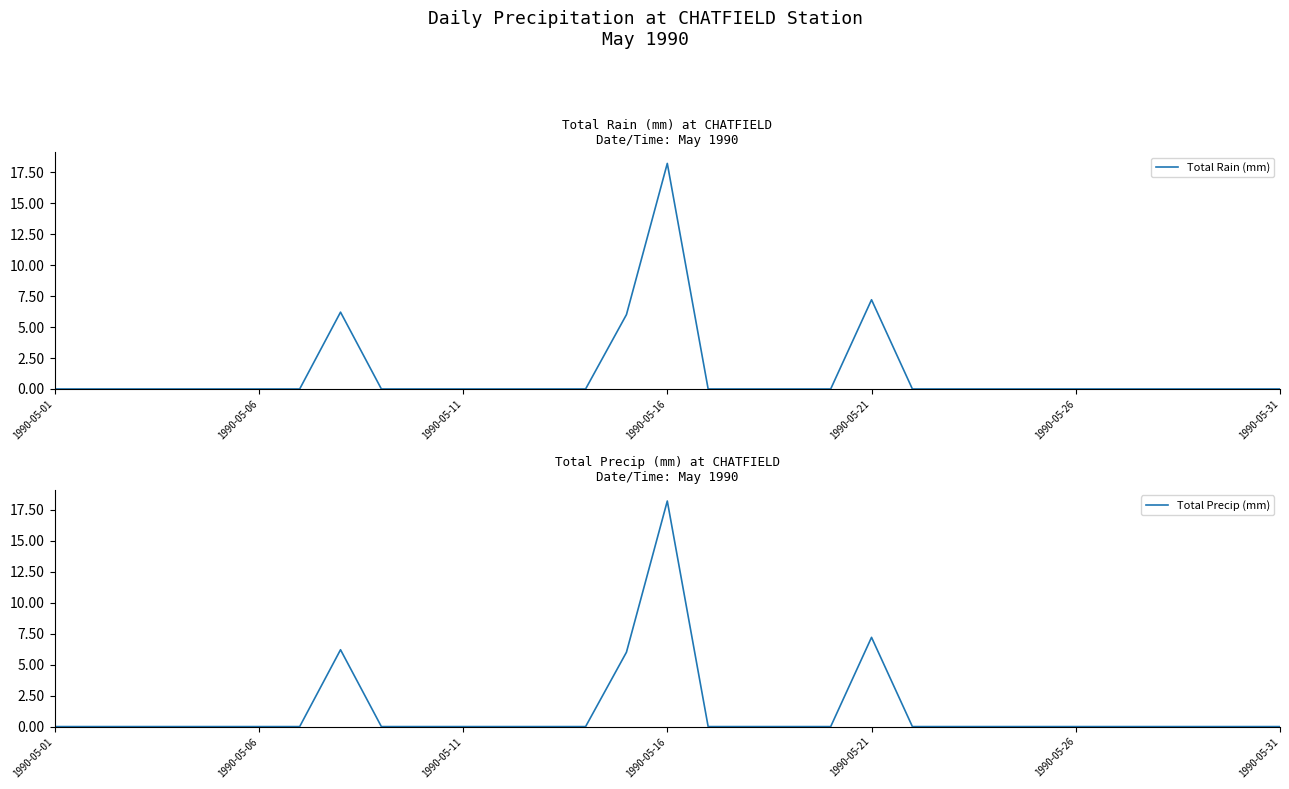

Reading left to right, extract all data points from this chart.

Total Rain (mm): 0.0	0.0	0.0	0.0	0.0	0.0	0.0	6.2	0.0	0.0	0.0	0.0	0.0	0.0	6.0	18.2	0.0	0.0	0.0	0.0	7.2	0.0	0.0	0.0	0.0	0.0	0.0	0.0	0.0	0.0	0.0
Total Precip (mm): 0.0	0.0	0.0	0.0	0.0	0.0	0.0	6.2	0.0	0.0	0.0	0.0	0.0	0.0	6.0	18.2	0.0	0.0	0.0	0.0	7.2	0.0	0.0	0.0	0.0	0.0	0.0	0.0	0.0	0.0	0.0